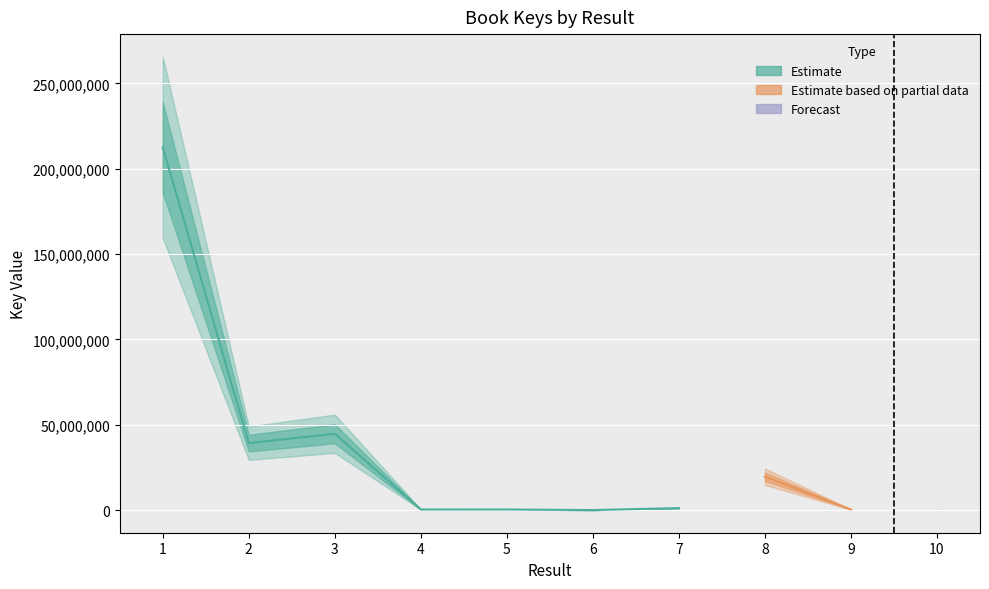

What is the sum of the values at 1 and 8?

231984216